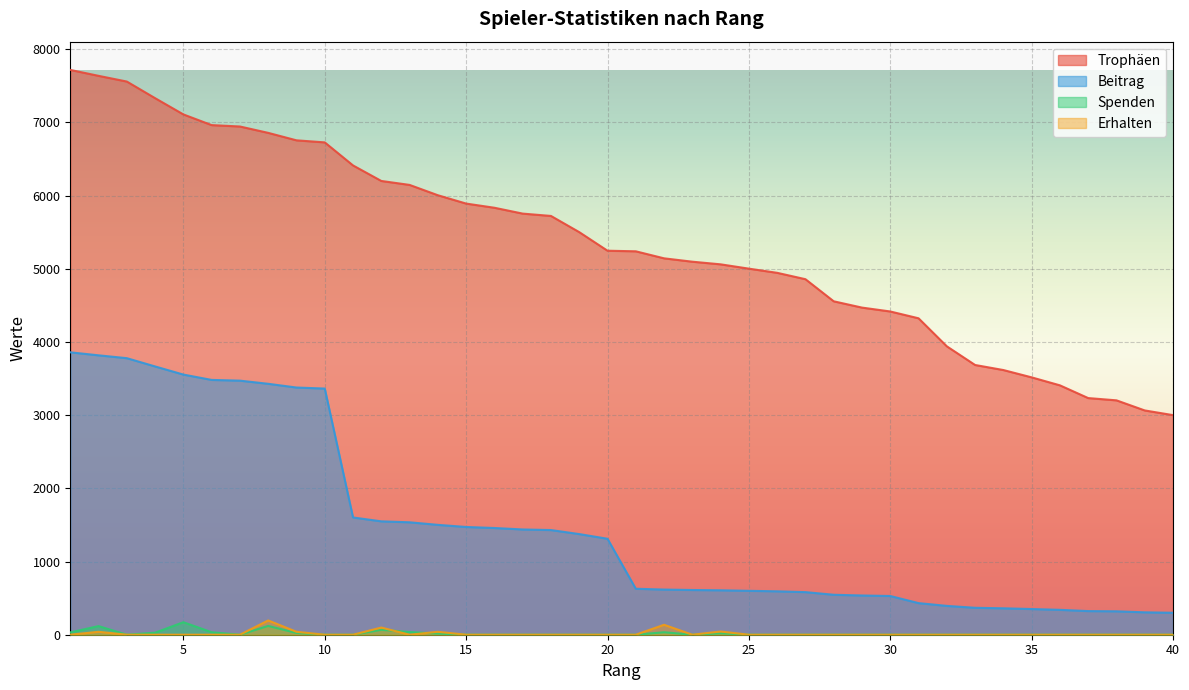

Rank the series at 22 from highest to lowest value.

Trophäen, Beitrag, Erhalten, Spenden